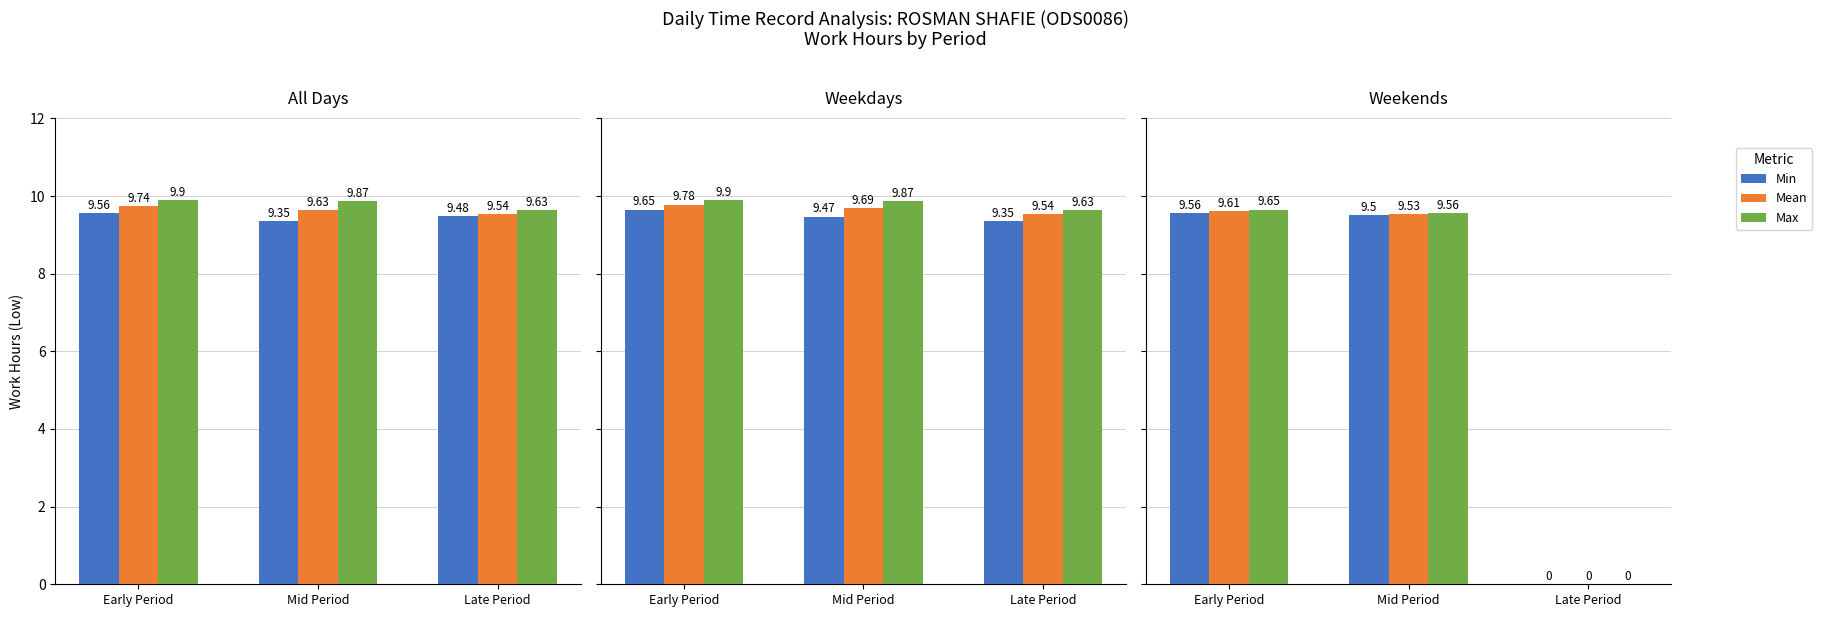

Between Late Period and Early Period, which is larger?

Early Period